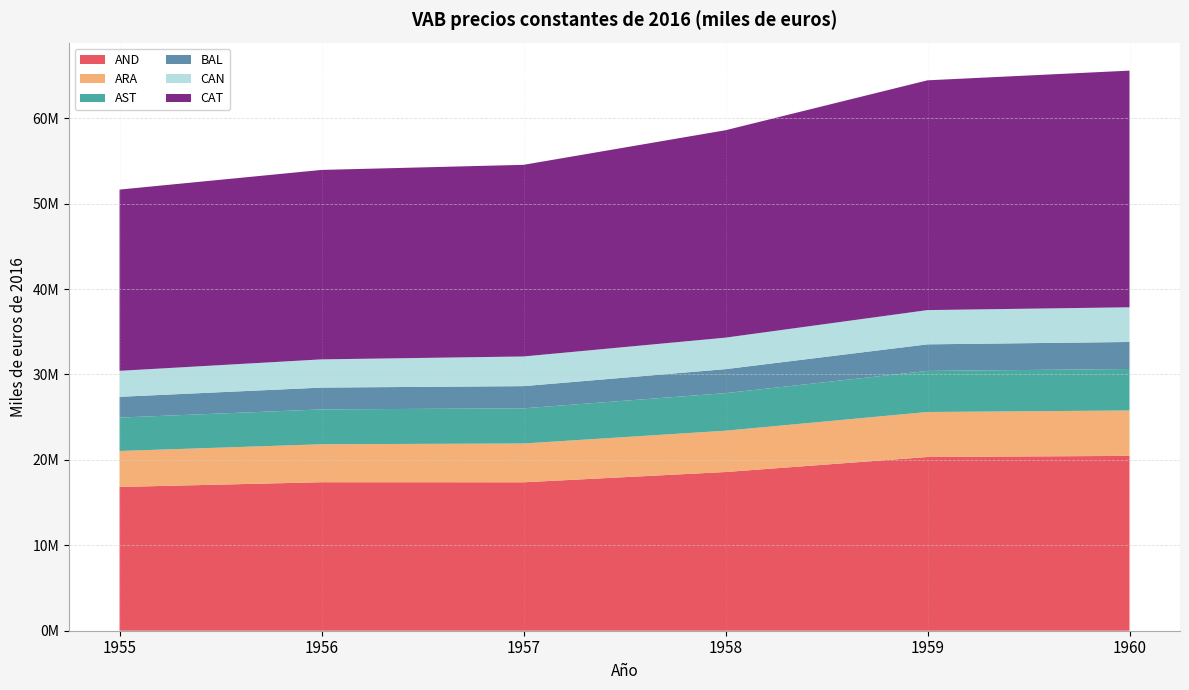

Reading left to right, list all the values displayed in this chart.

AND: 16829592.9	17382474.2	17374689.6	18577989.4	20335118.4	20468448.7
ARA: 4209956.7	4445839.2	4543569.4	4836034.1	5269236.2	5313252.3
AST: 3911667.8	4078327.9	4115003.5	4396610.2	4808753.9	4853811.3
BAL: 2430891.9	2554652.1	2598163.2	2809809.6	3110676.9	3165532.2
CAN: 3039927.1	3302424.3	3471921.0	3687693.8	4009645.2	4059710.2
CAT: 21217782.1	22177767.9	22433821.3	24278827.2	26897913.6	27703971.8